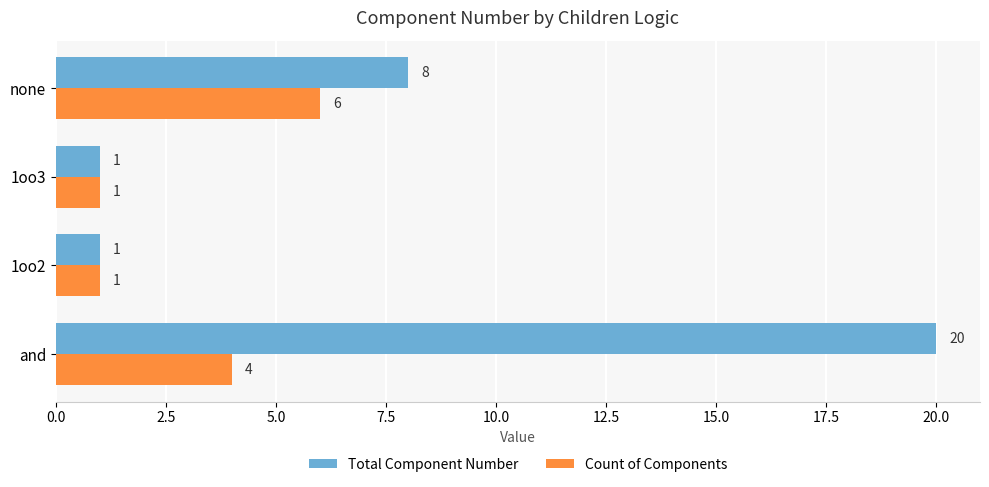

Is the value of Count of Components at 1oo3 greater than the value of Total Component Number at and?

No